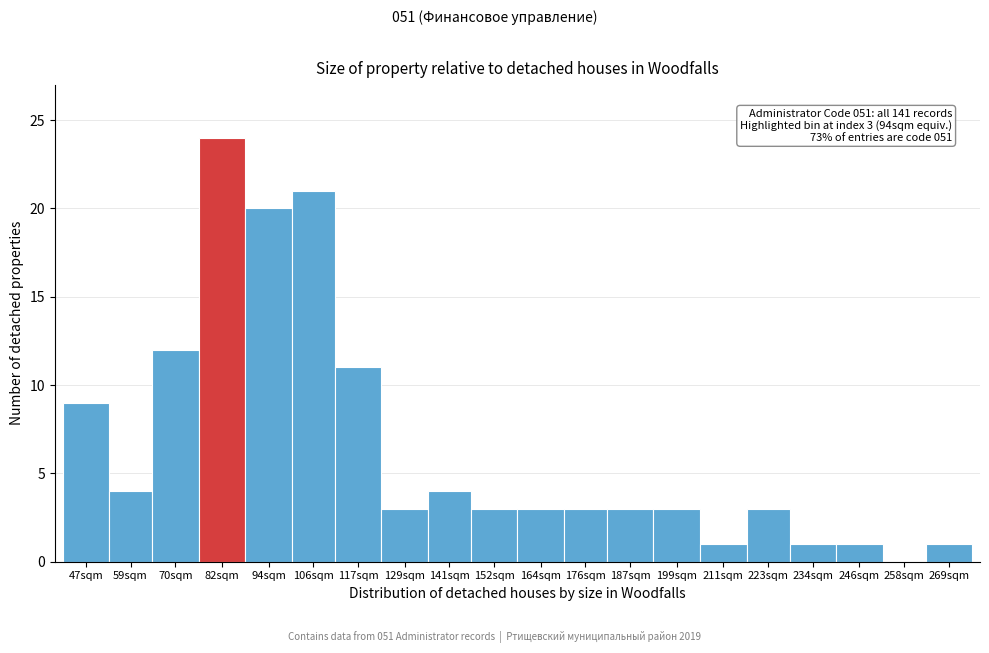

Reading right to left, what are all the values shown in this chart?

269sqm=1	258sqm=0	246sqm=1	234sqm=1	223sqm=3	211sqm=1	199sqm=3	187sqm=3	176sqm=3	164sqm=3	152sqm=3	141sqm=4	129sqm=3	117sqm=11	106sqm=21	94sqm=20	82sqm=24	70sqm=12	59sqm=4	47sqm=9